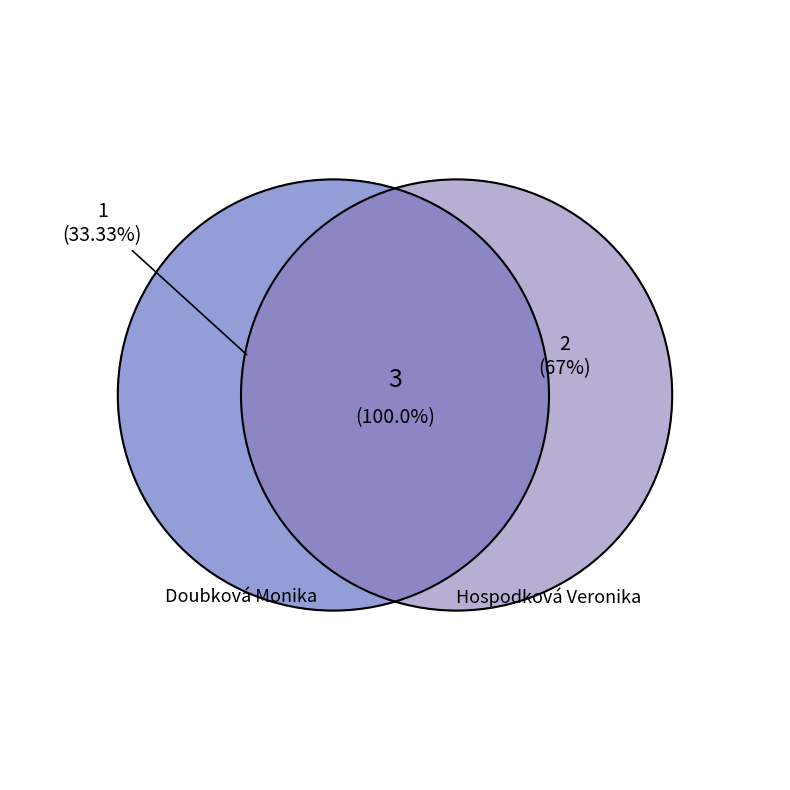

Which slice is the largest?

Hospodková Veronika